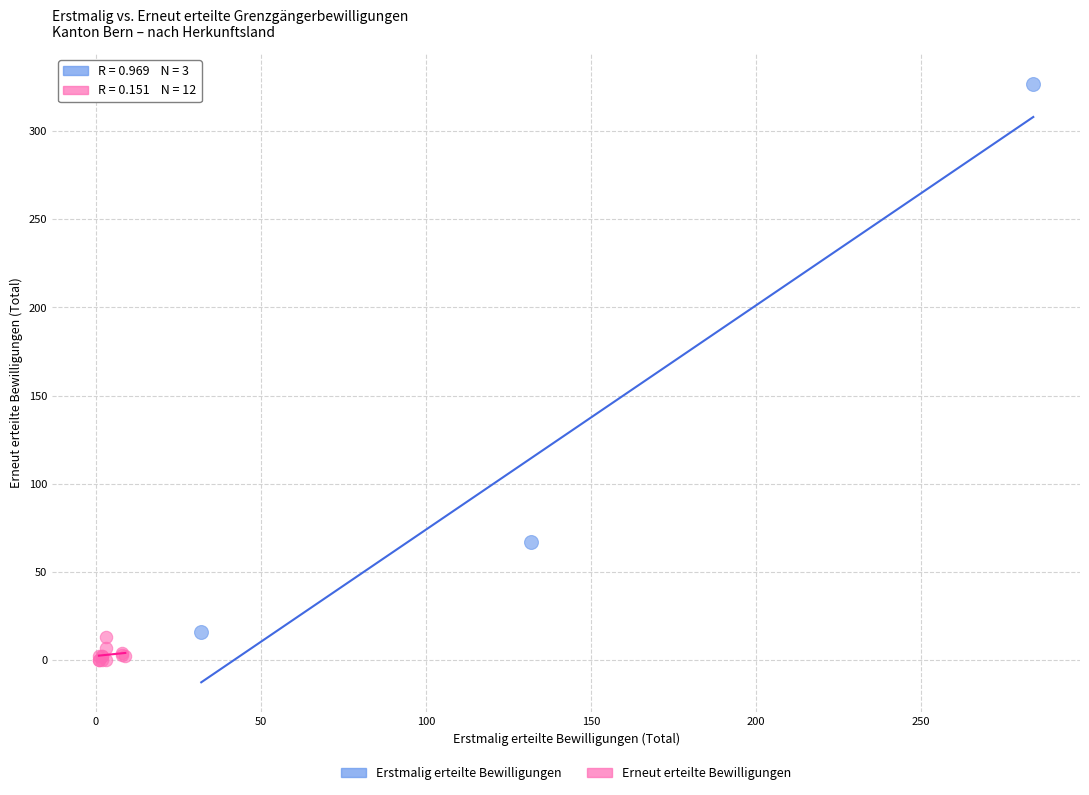

Which series contains the highest Y value?

Erstmalig erteilte Bewilligungen